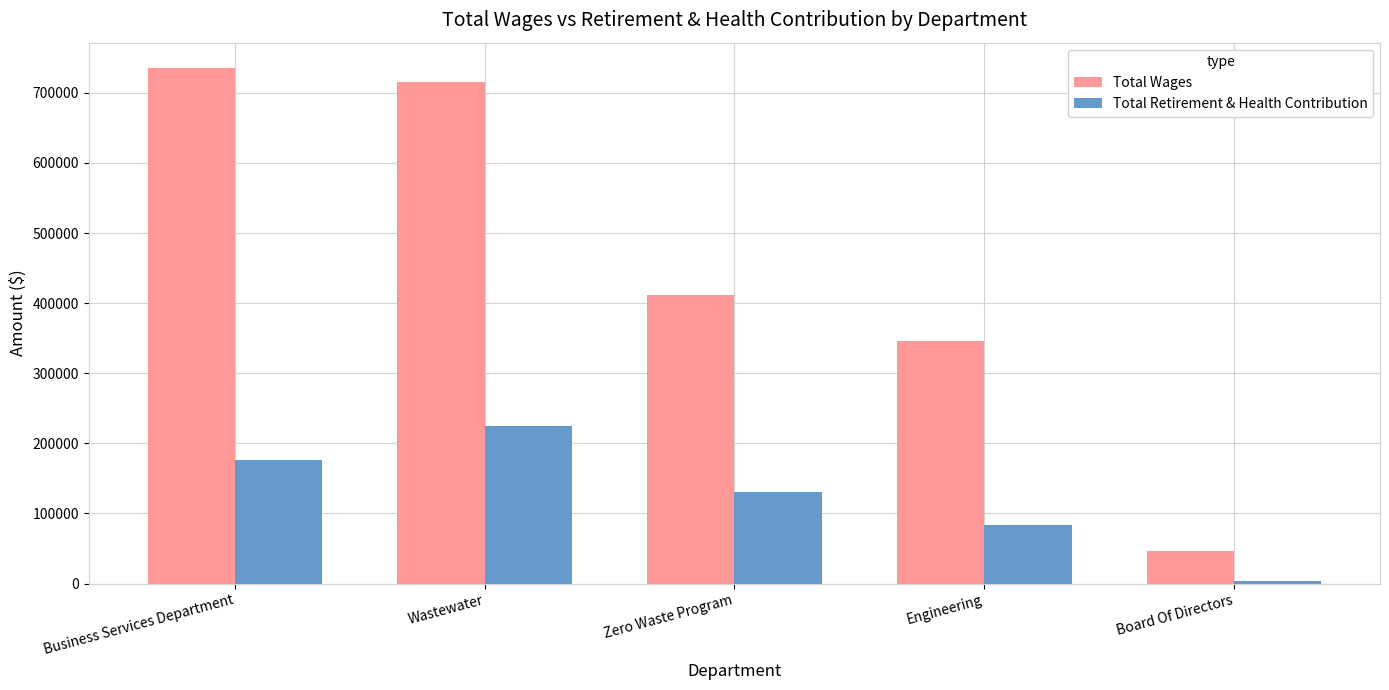

How many bars are there in each group?

2